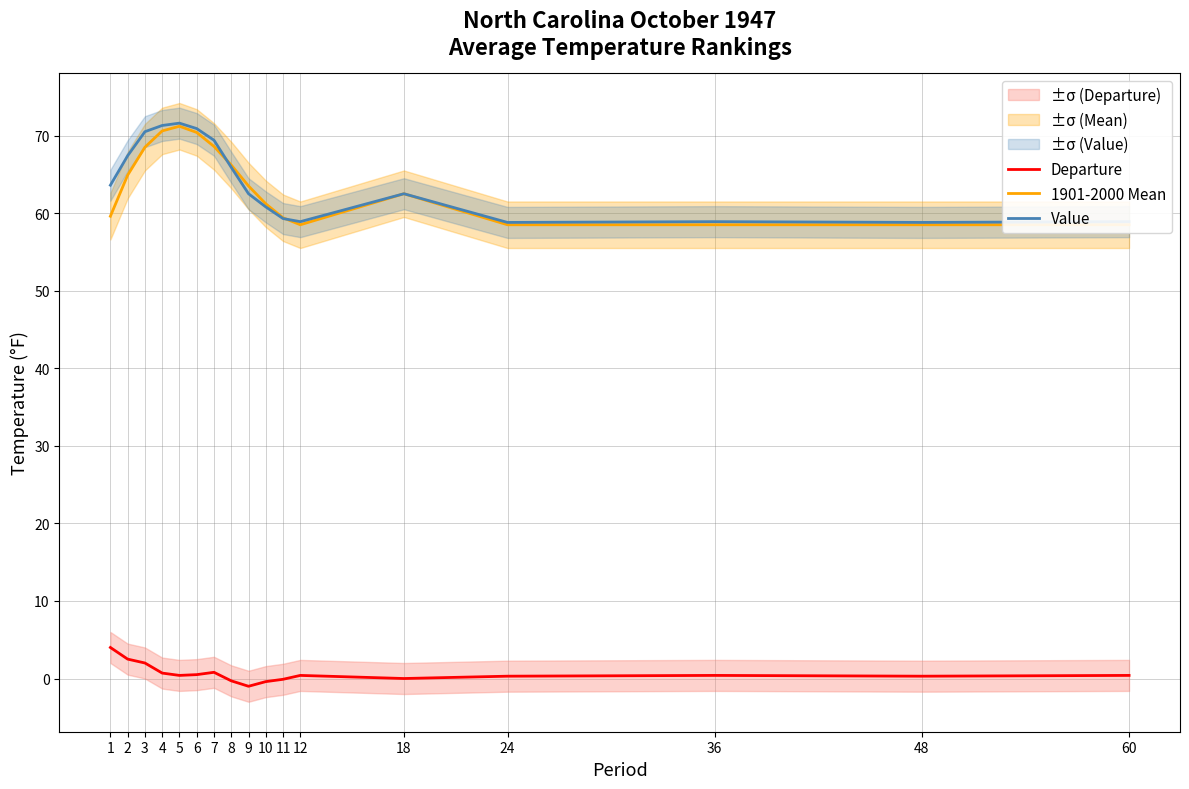

The Departure series shows 0.3 at 48. True or false?

True